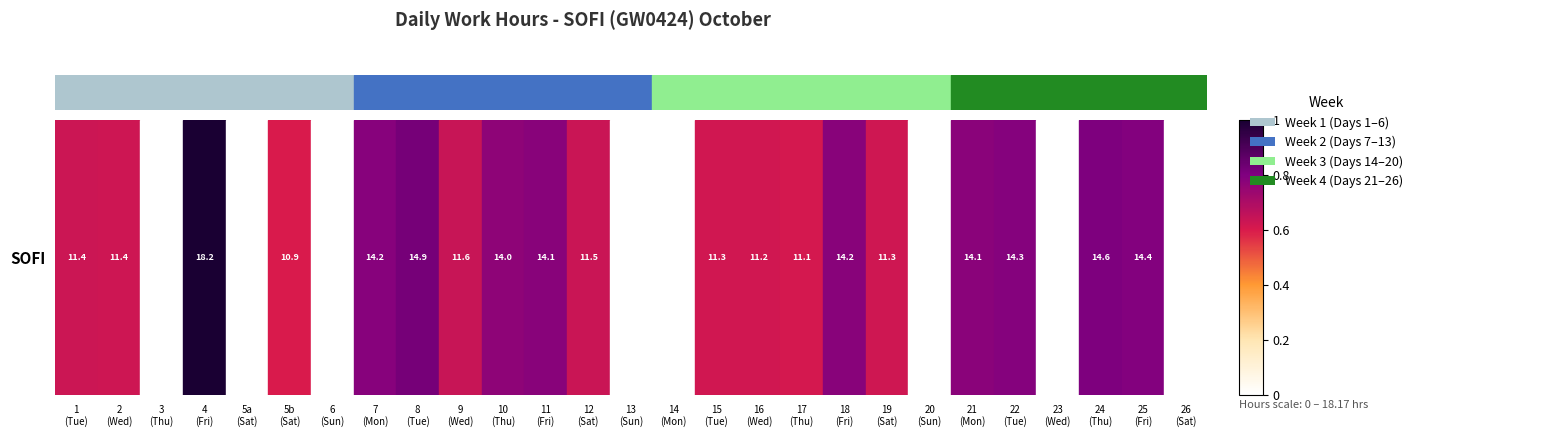

Which has a higher value, 17
(Thu) or 19
(Sat)?

19
(Sat)